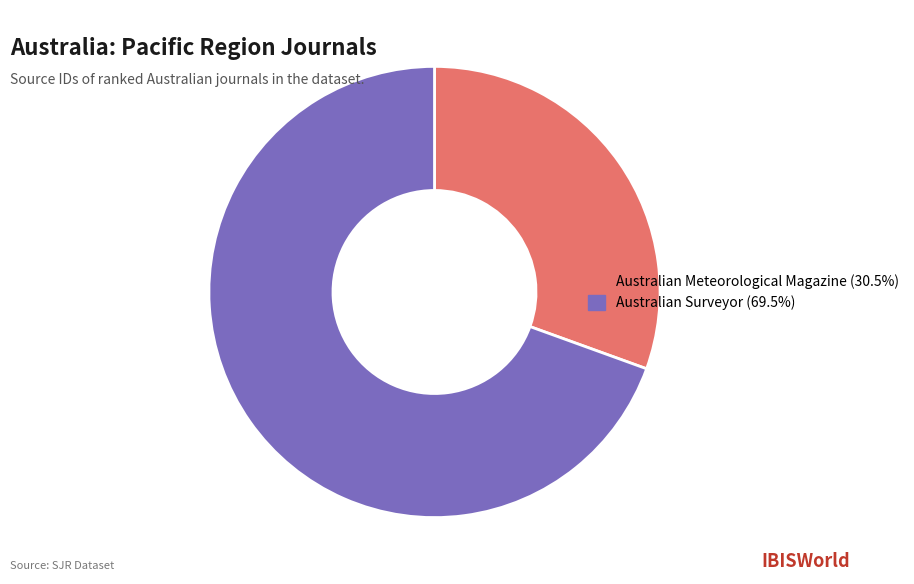

How many segments does this pie chart have?

2